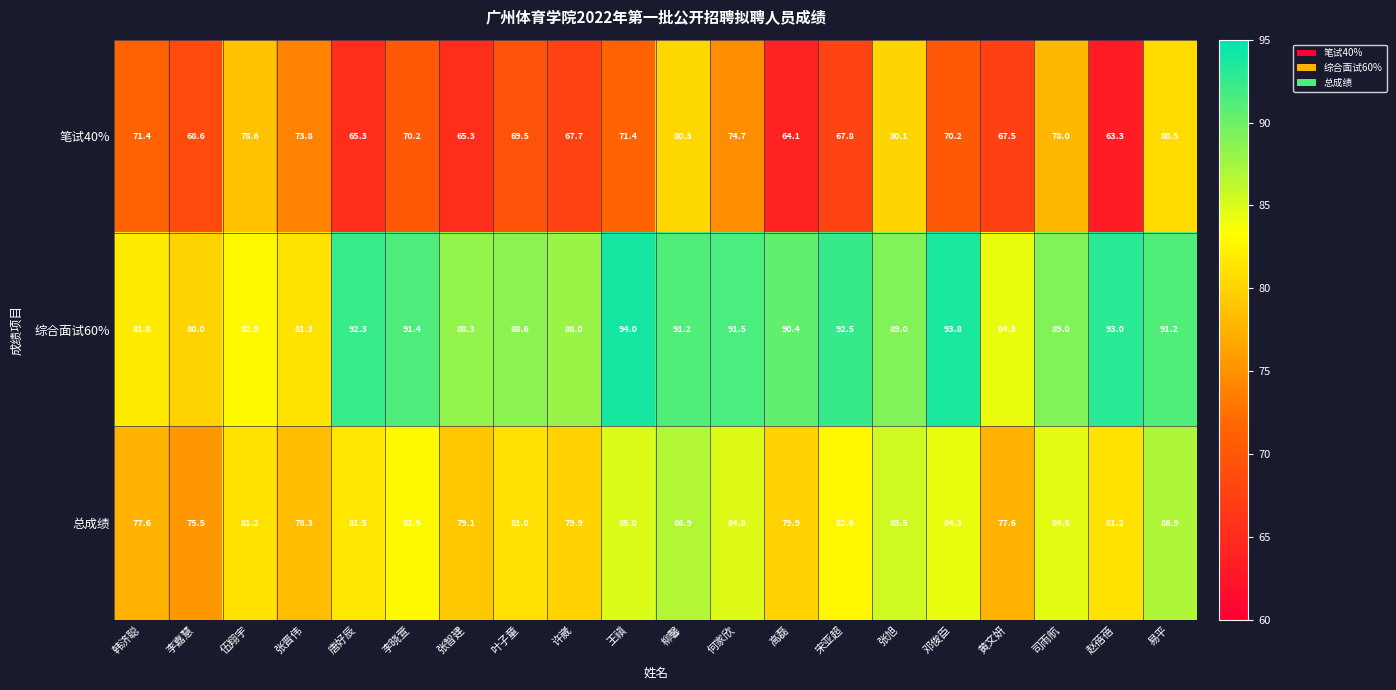

The value of 笔试40% at 黄文妍 is 43.3. True or false?

False